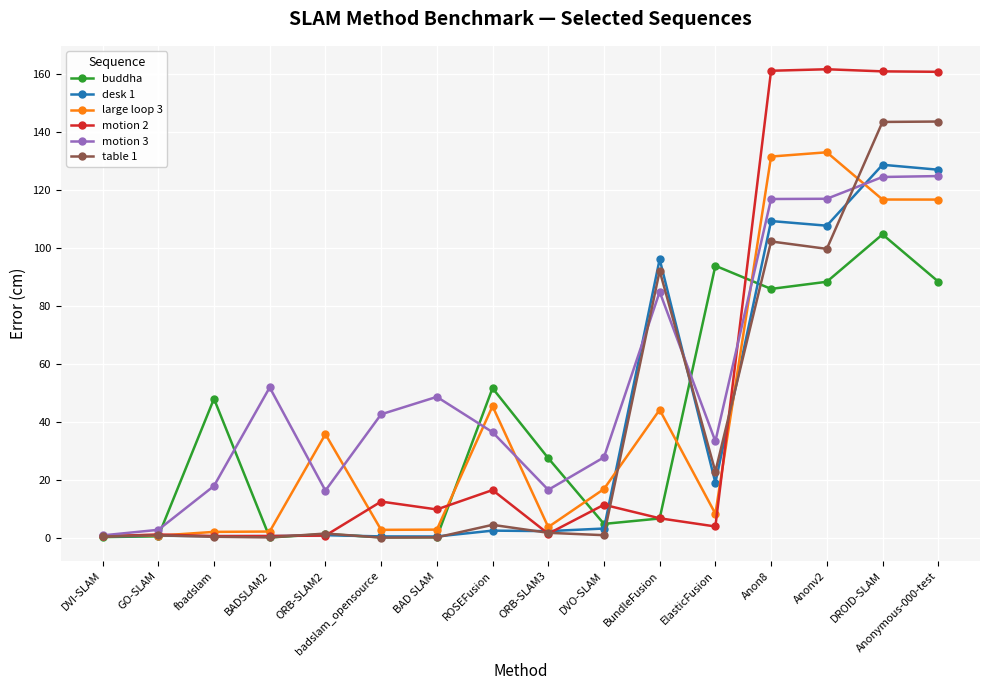

How many data points in motion 2 are above 10?

8